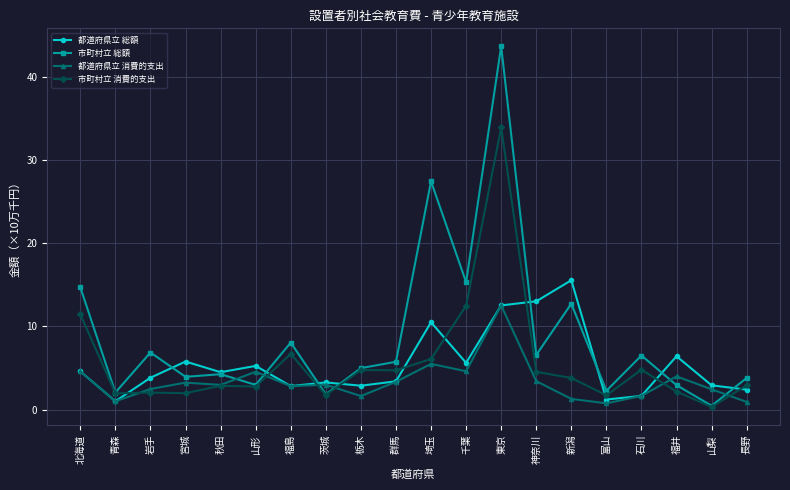

At which label is 市町村立 総額 closest to 22?

埼玉